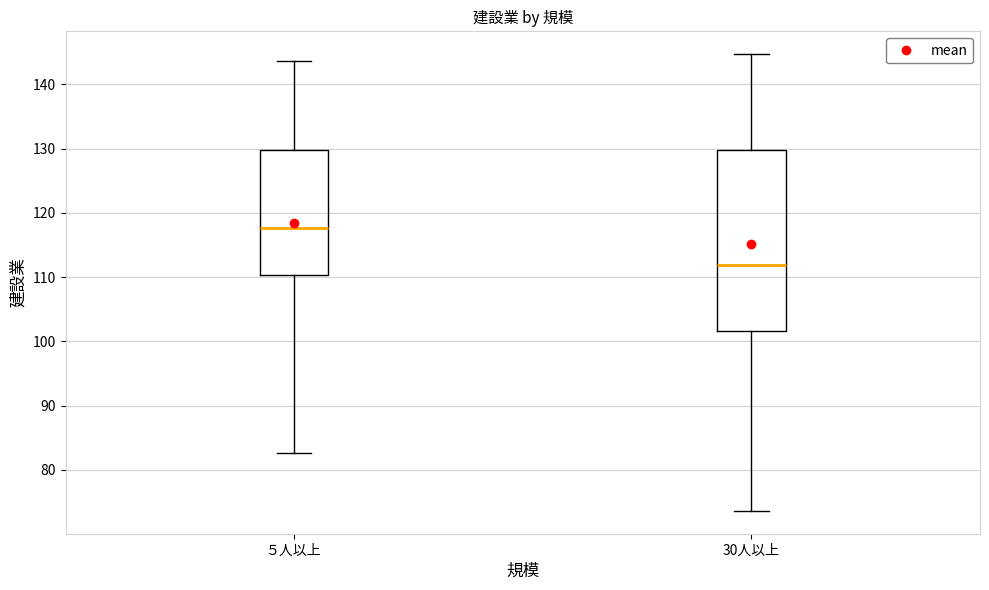

Which box has the lowest median line?

30人以上